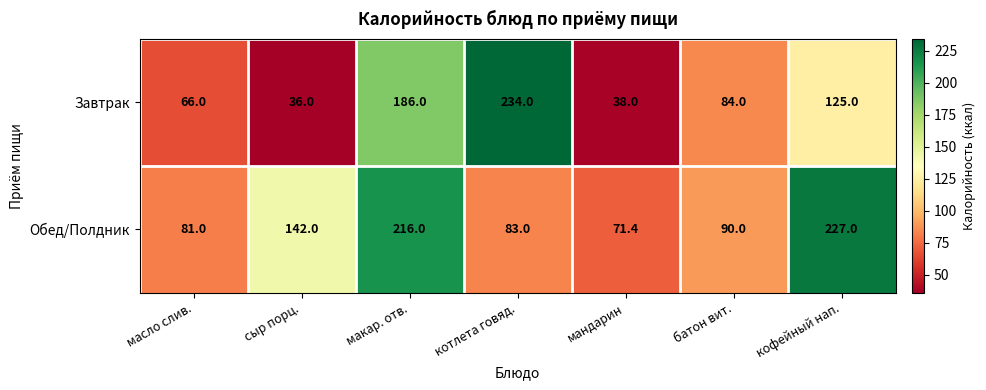

What is the maximum value shown in the chart?

234.0